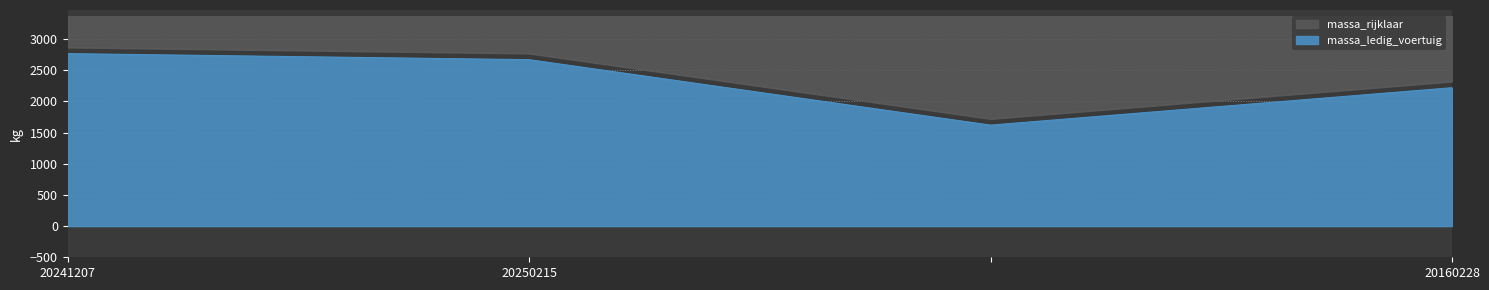

True or false: massa_rijklaar has more than 2 interior local peaks.

False